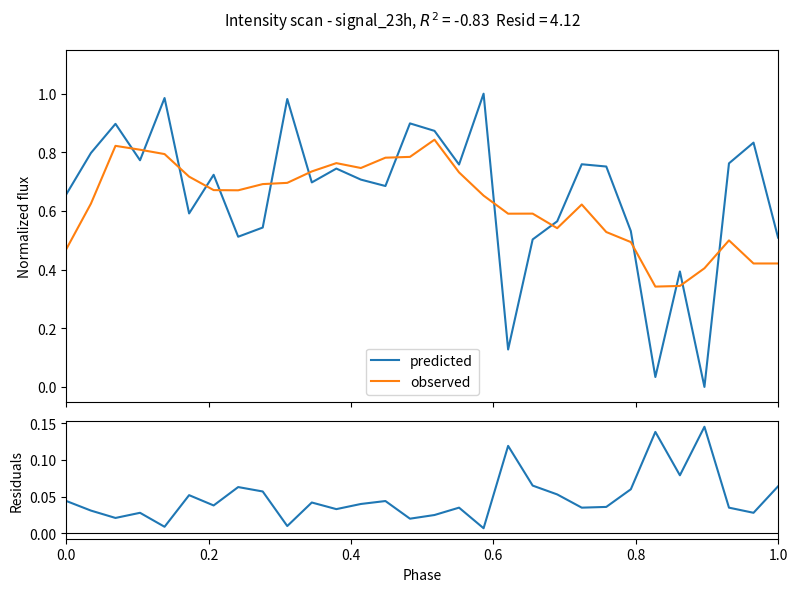

True or false: predicted and observed cross at least once.

True